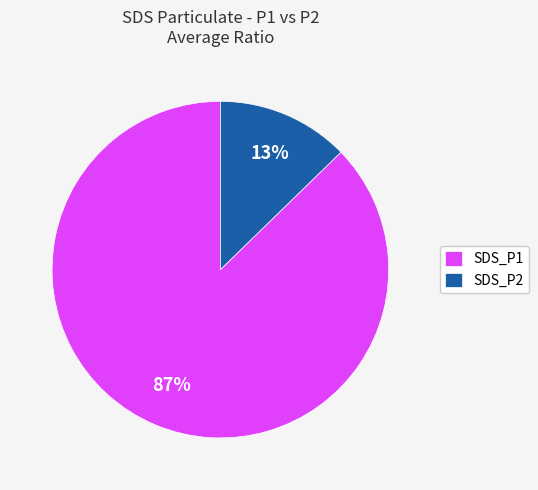

Is the sum of SDS_P2 and SDS_P1 greater than half?

Yes